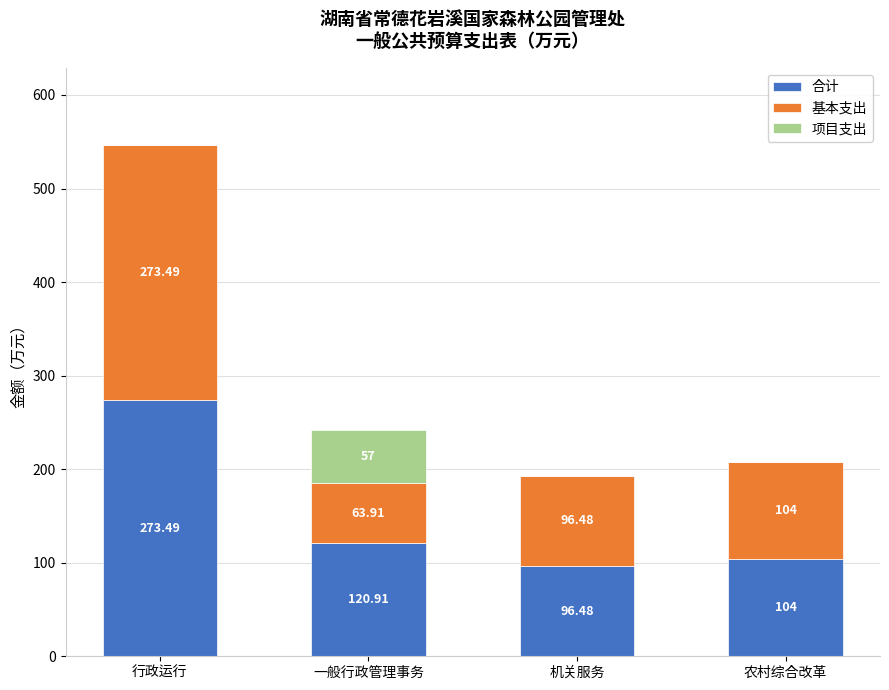

What is the total value across all series at 机关服务?

193.0